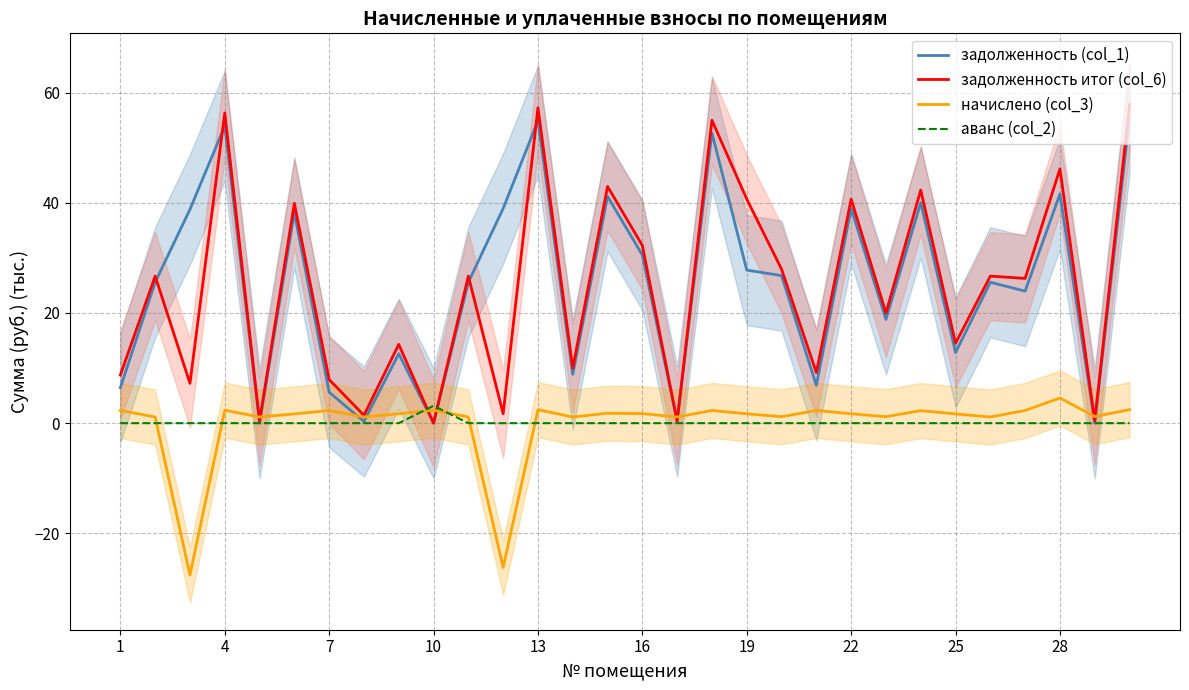

Does the chart have visible grid lines?

Yes